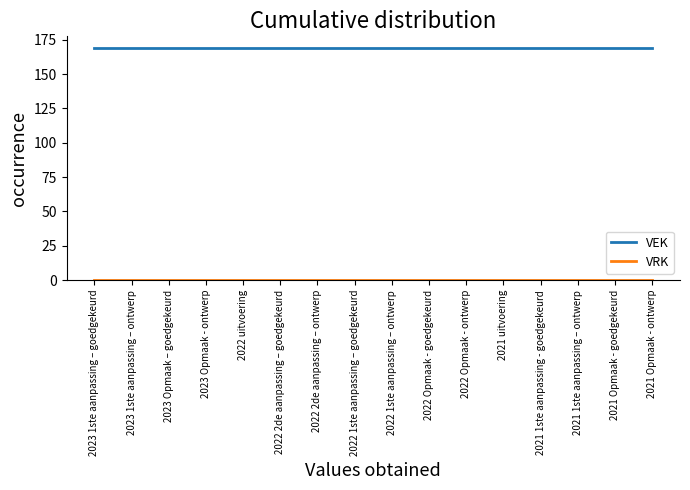

What position from the right is 2022 uitvoering?

12